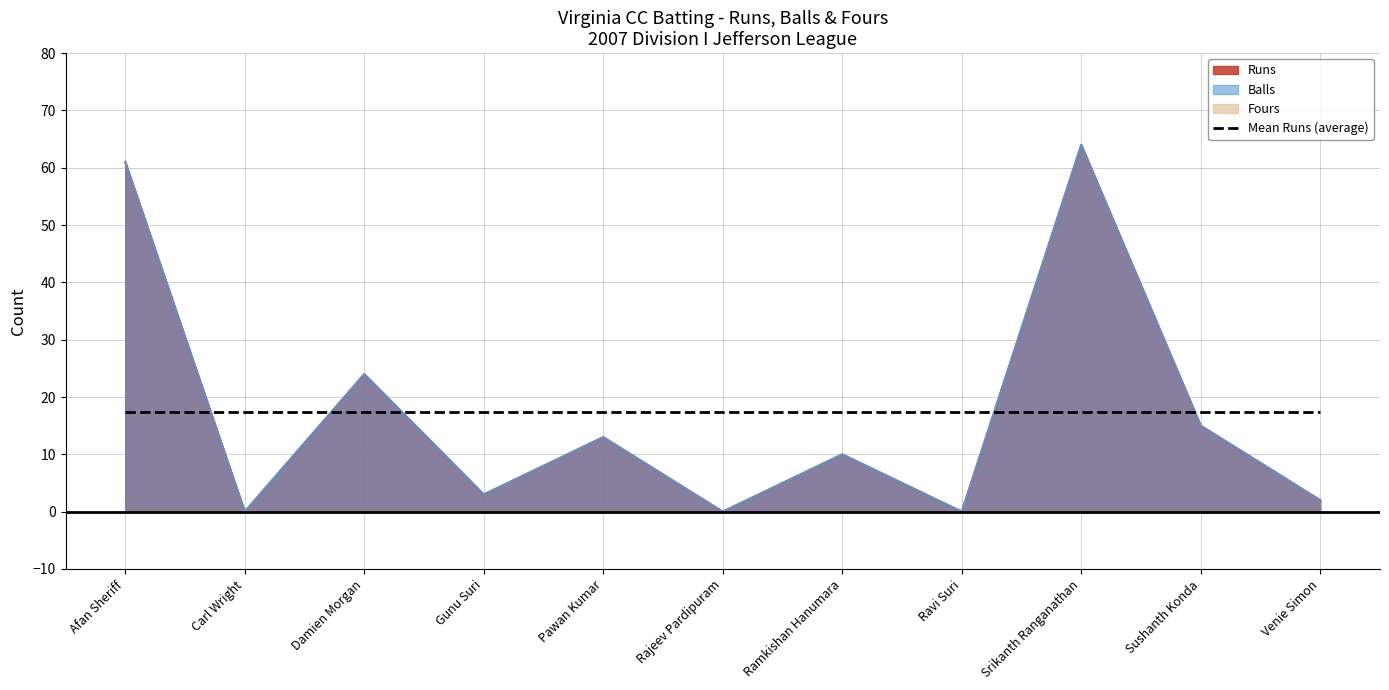

True or false: Runs and Balls cross at least once.

False